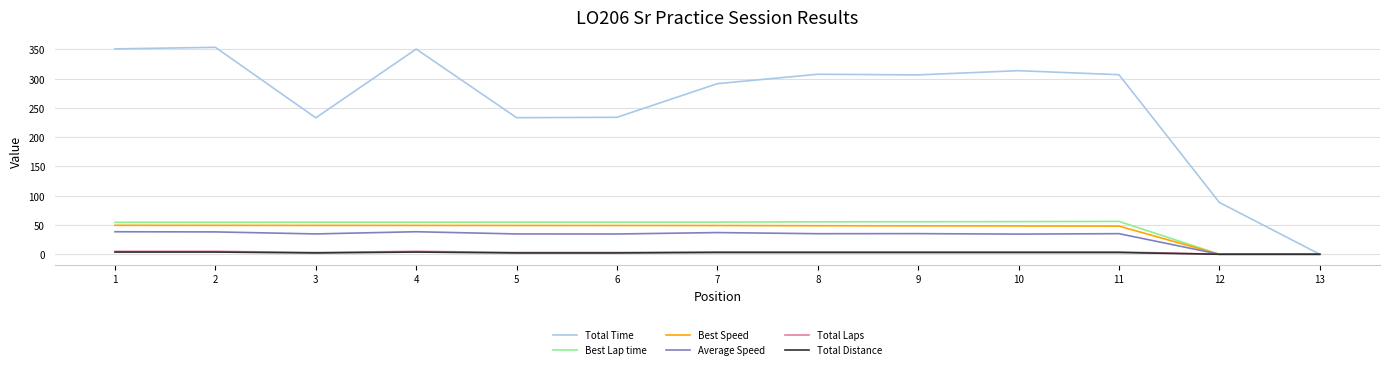

Is it true that Best Lap time equals 55.0 at 6?

True